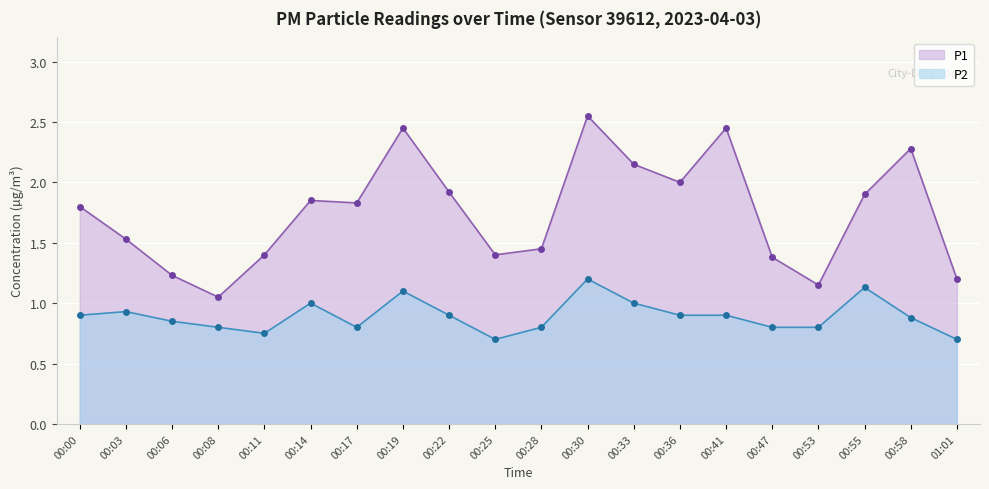

How many interior local peaks does the P1 series have?

5